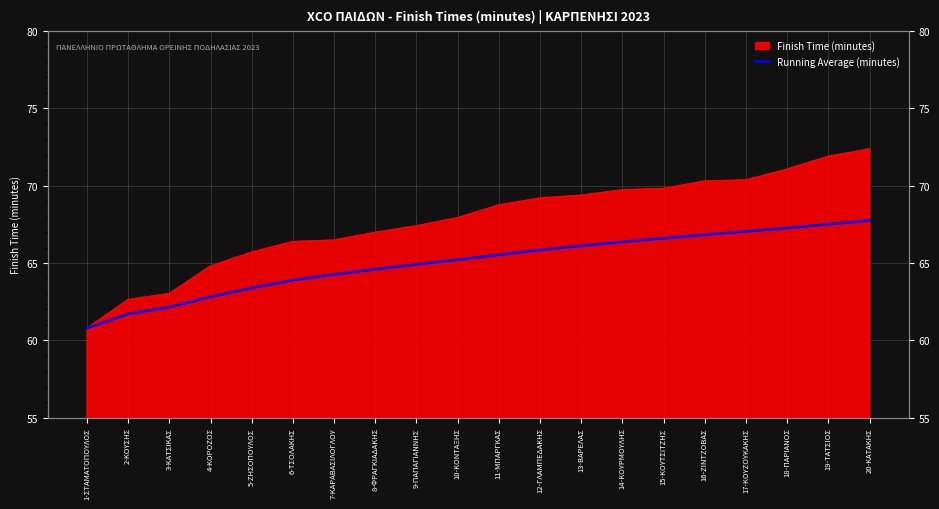

True or false: the data shows 64.3 at 7-ΚΑΡΑΒΑΣΙΛΟΓΛΟΥ.

True